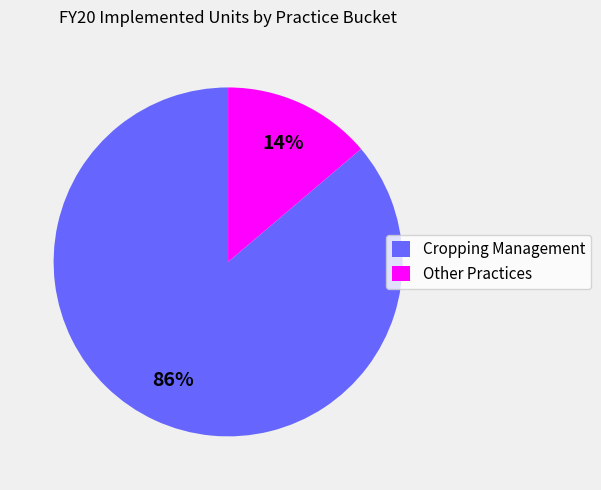

To the nearest percent, what portion does Cropping Management represent?

86%